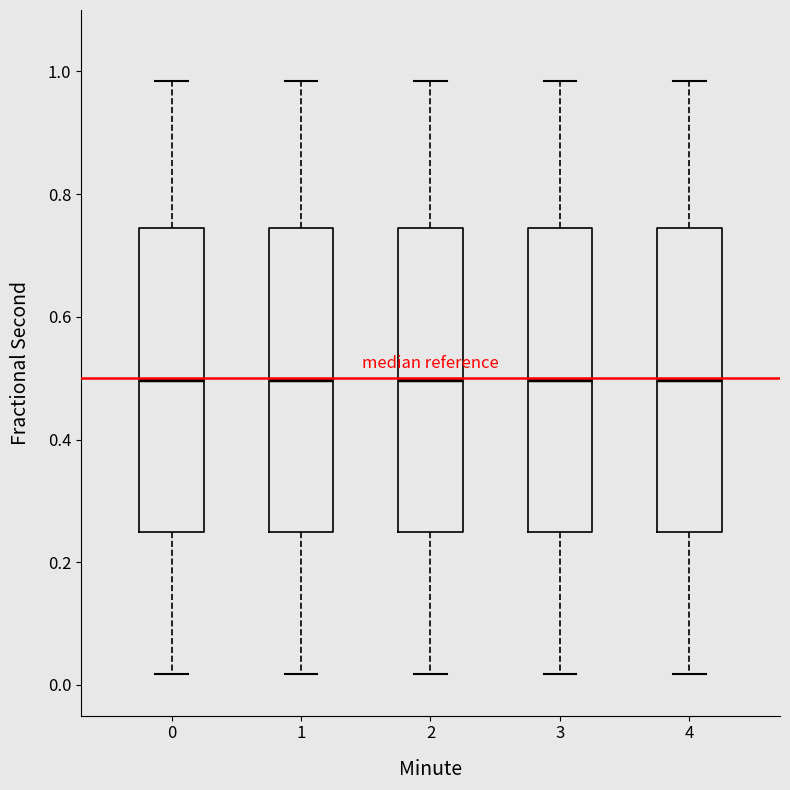

Where is the lower edge of the box at x = 1 on the y-axis? The values are not printed on the chart, so give them approximately, as read against the axis.

0.24